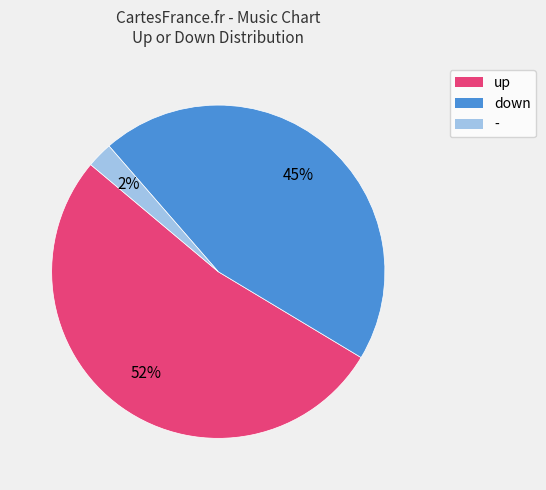

Is there a majority slice in this chart?

Yes